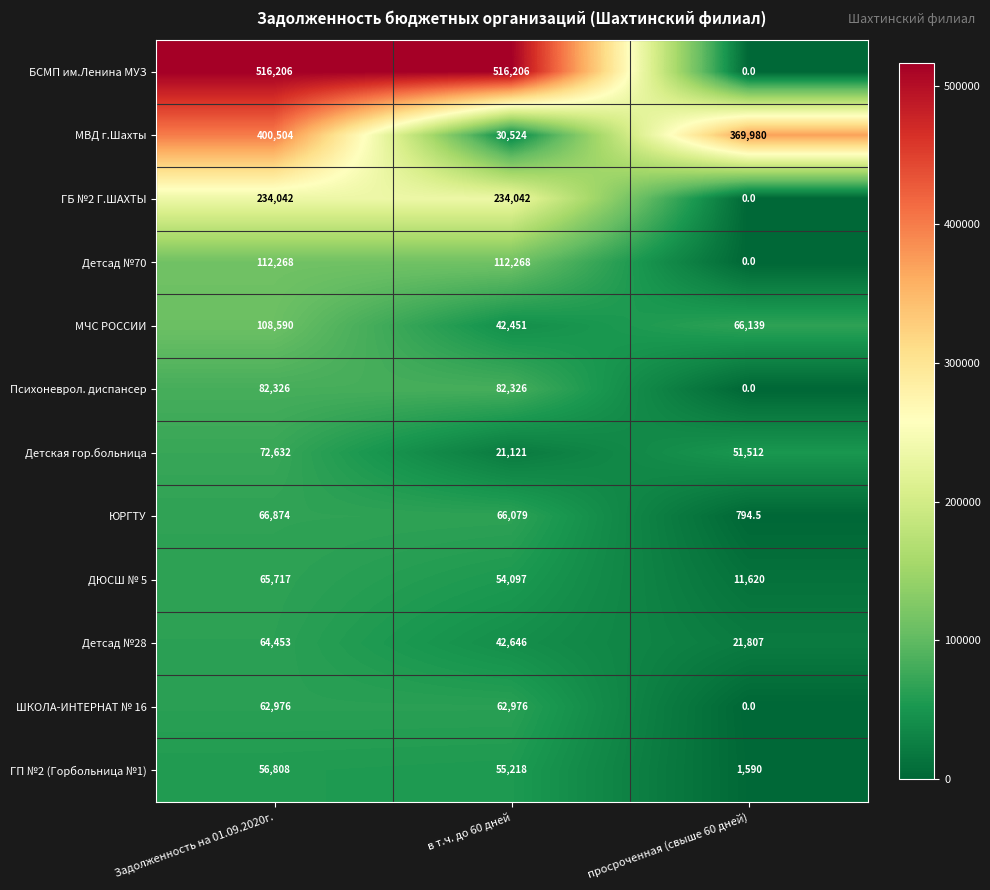

Count the number of data series in this chart.

12